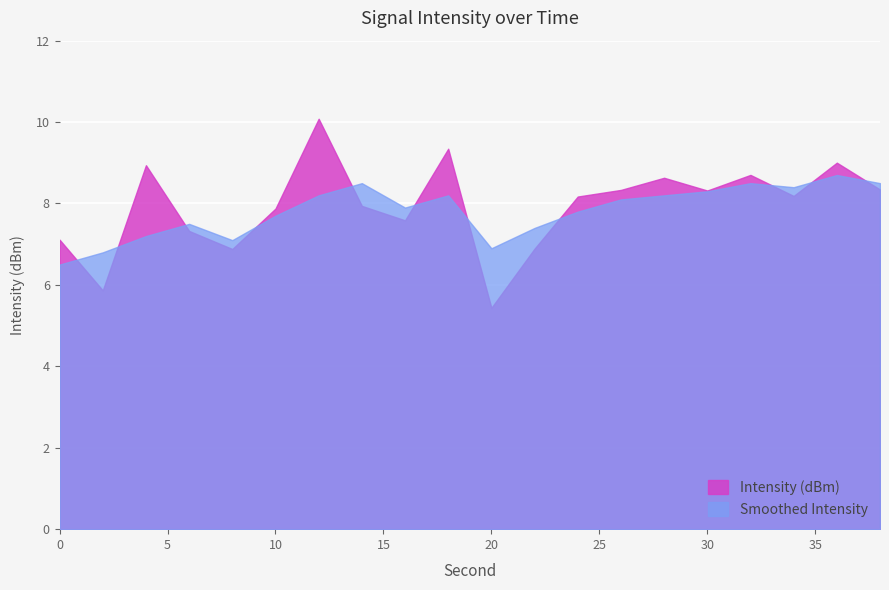

At which label does Intensity (dBm) reach its peak?

12